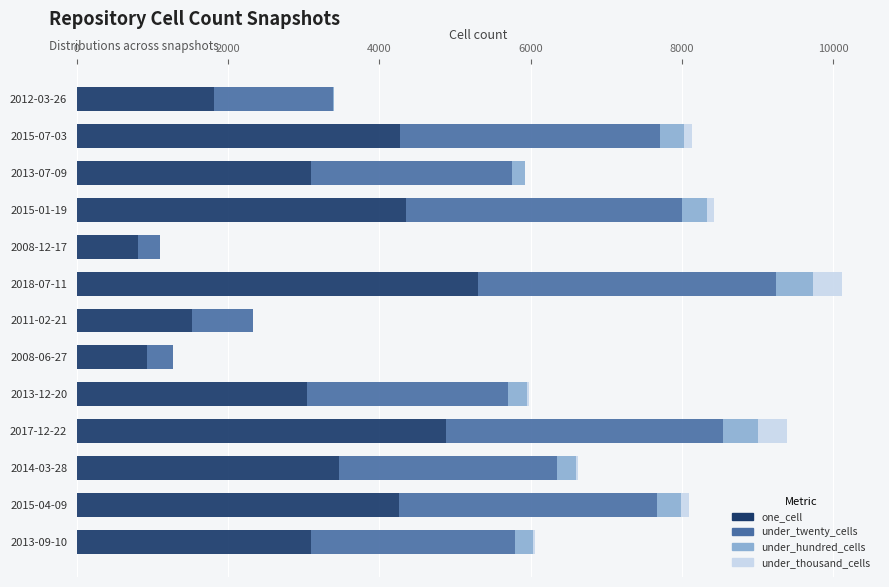

What is the maximum value for one_cell?

5304